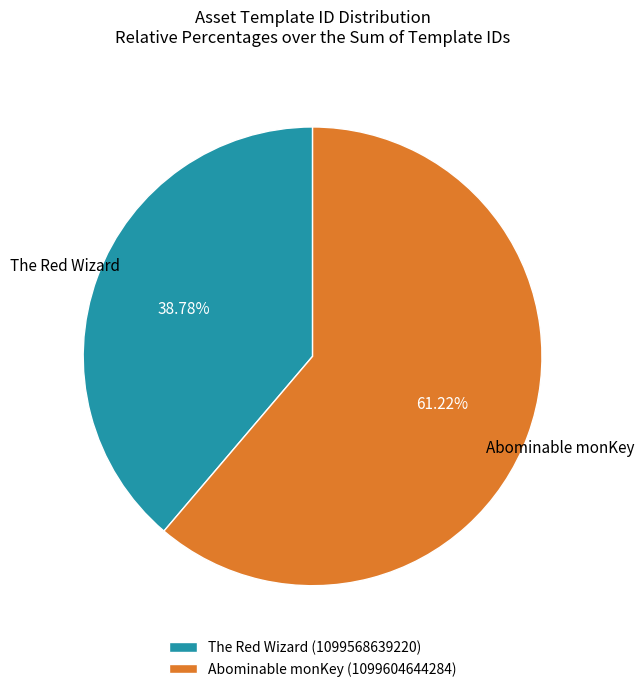

Which has a higher value, Abominable monKey (1099604644284) or The Red Wizard (1099568639220)?

Abominable monKey (1099604644284)